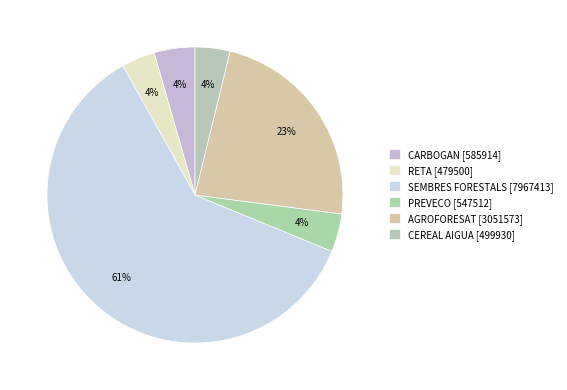

What is the smallest slice in the pie chart?

RETA [479500]